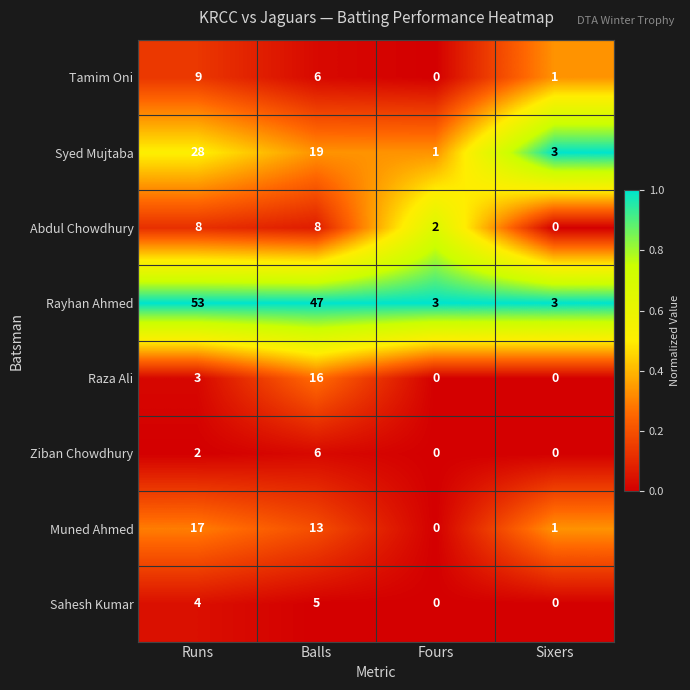

What is the difference between the maximum and minimum values in the Abdul Chowdhury series?

8